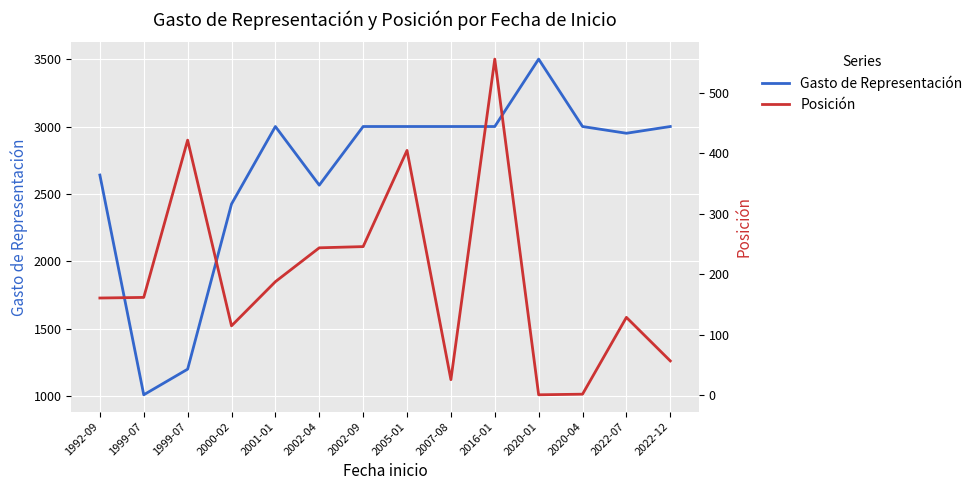

How many values in the Gasto de Representación series are below 3000?

6